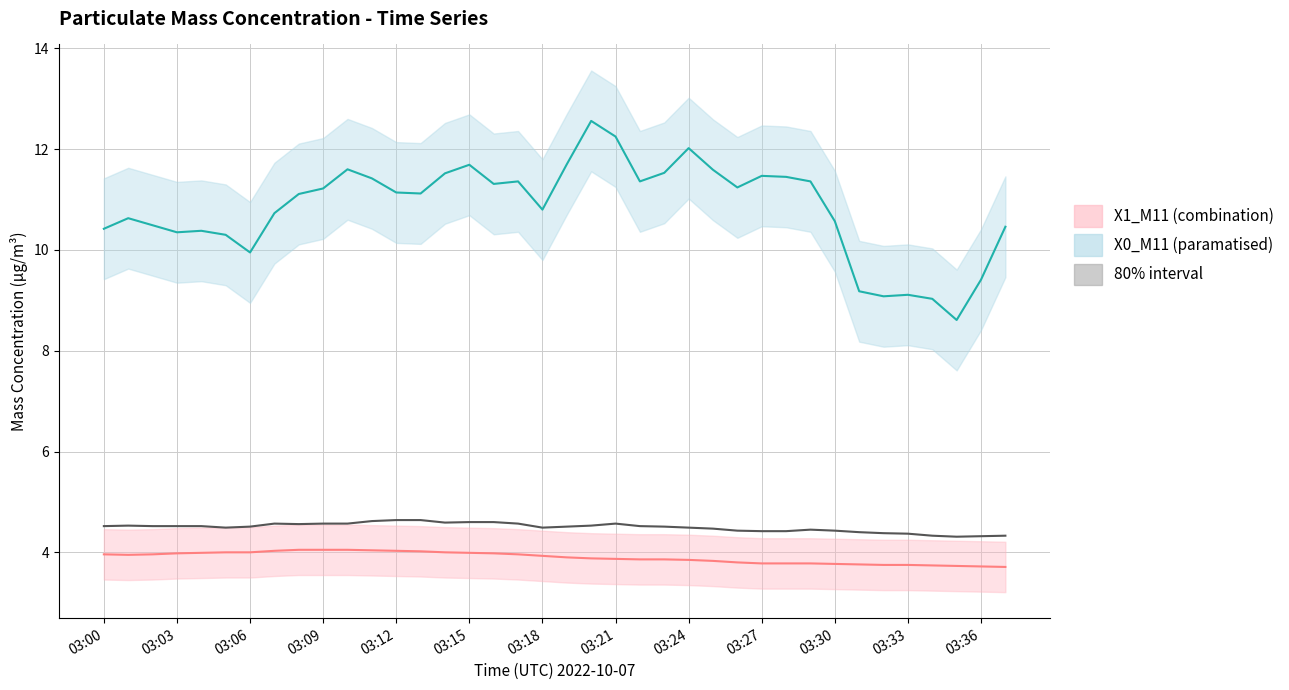

Which series has the widest spread of values?

X0_M11 (Mass conc. μg/m³)